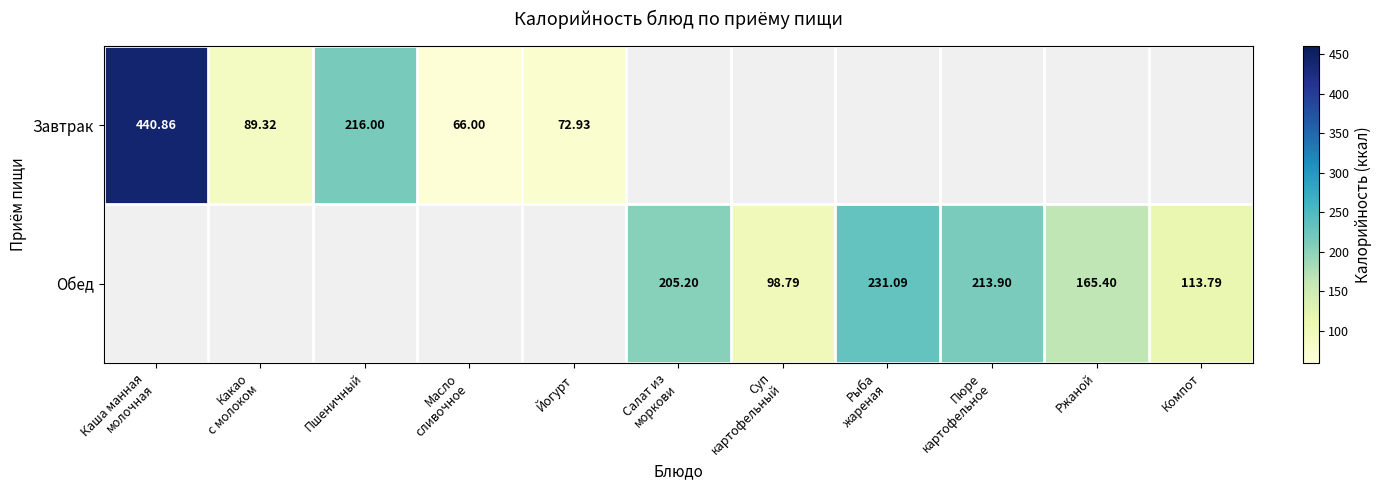

What is the greatest value displayed?

440.9